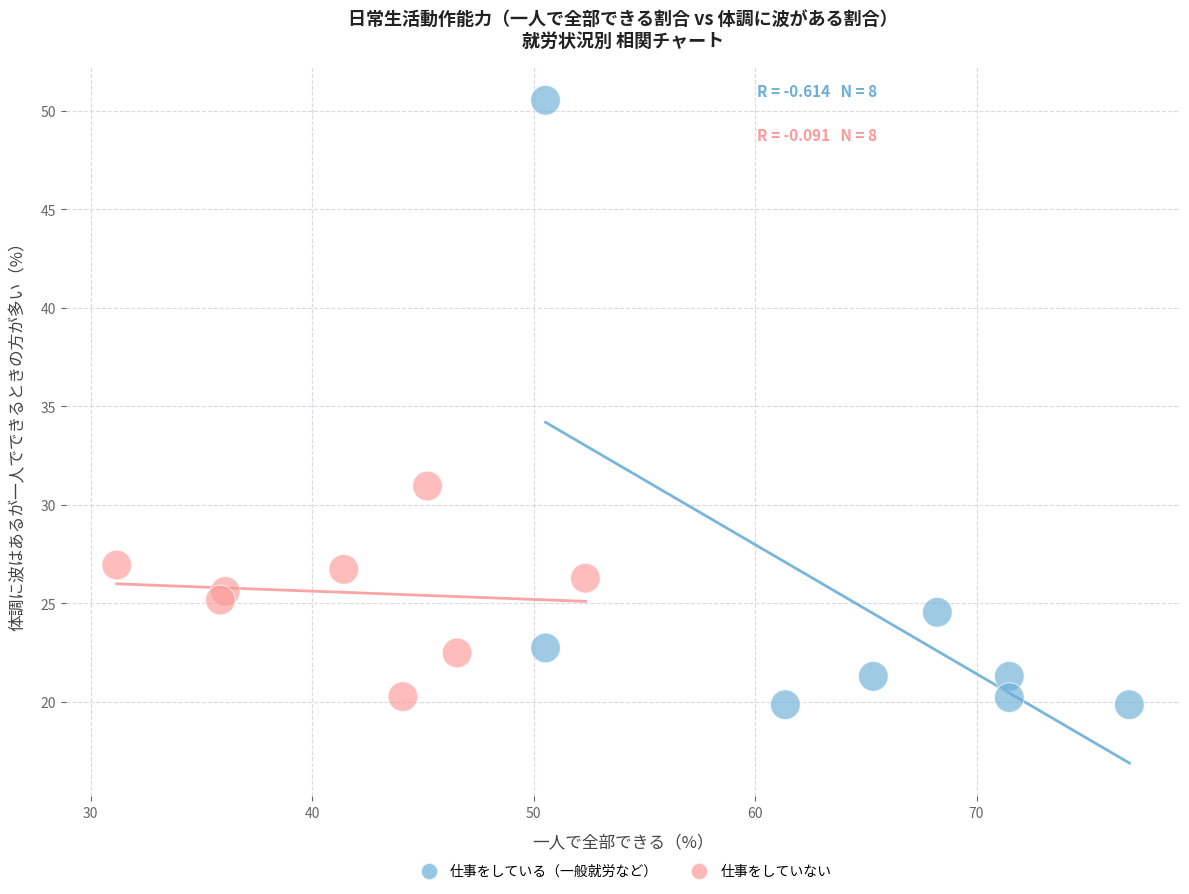

Which series has the widest spread of Y values?

仕事をしている（一般就労など）